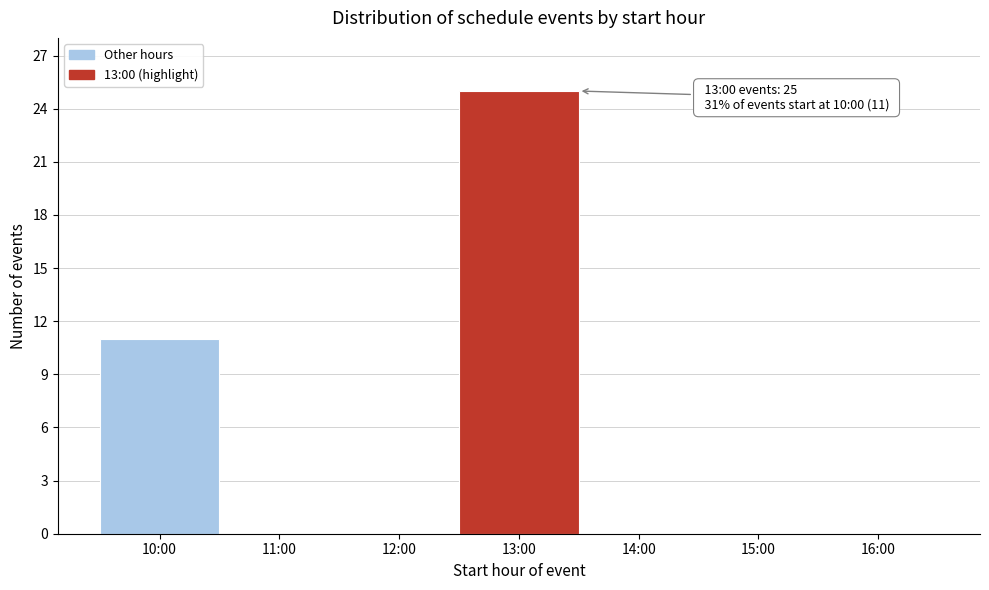

Reading right to left, what are all the values shown in this chart?

16:00=0	15:00=0	14:00=0	13:00=25	12:00=0	11:00=0	10:00=11